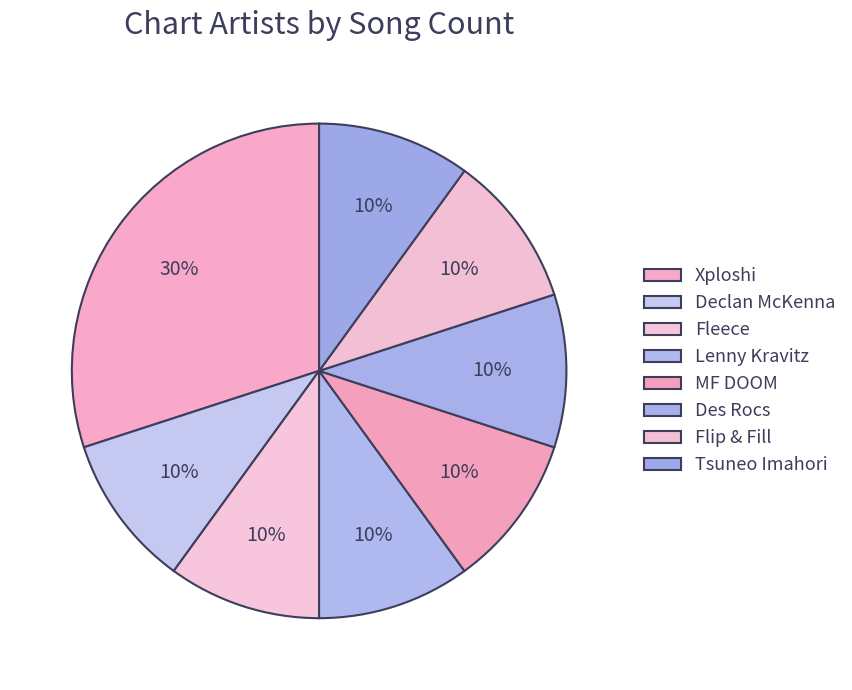

Does MF DOOM represent more than half of the total?

No